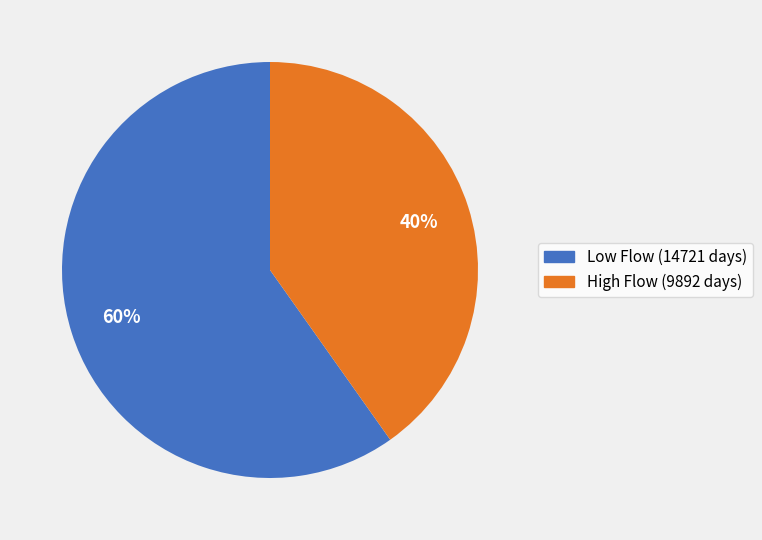

To the nearest percent, what is the difference between the largest and smallest slice percentages?

20%